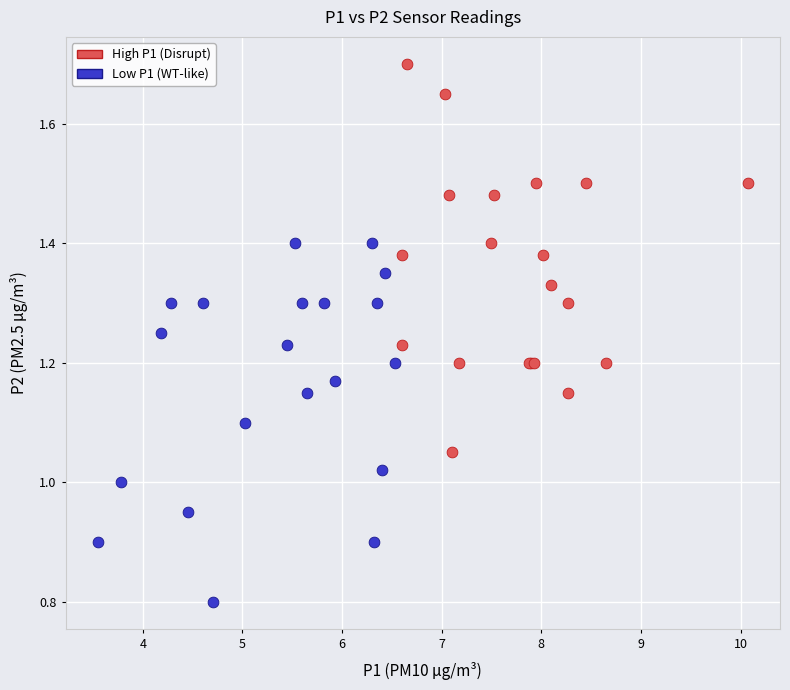

Which series contains the lowest Y value?

Low P1 (WT-like)